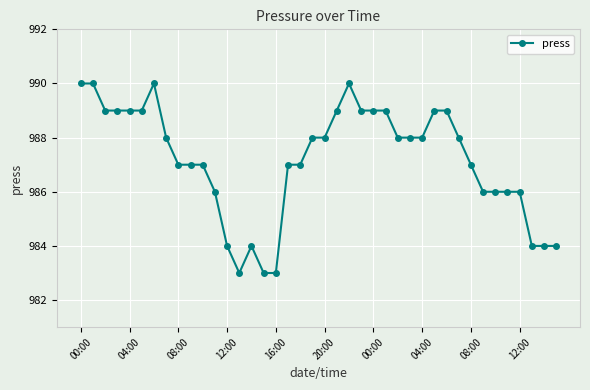

Reading left to right, extract all data points from this chart.

990	990	989	989	989	989	990	988	987	987	987	986	984	983	984	983	983	987	987	988	988	989	990	989	989	989	988	988	988	989	989	988	987	986	986	986	986	984	984	984